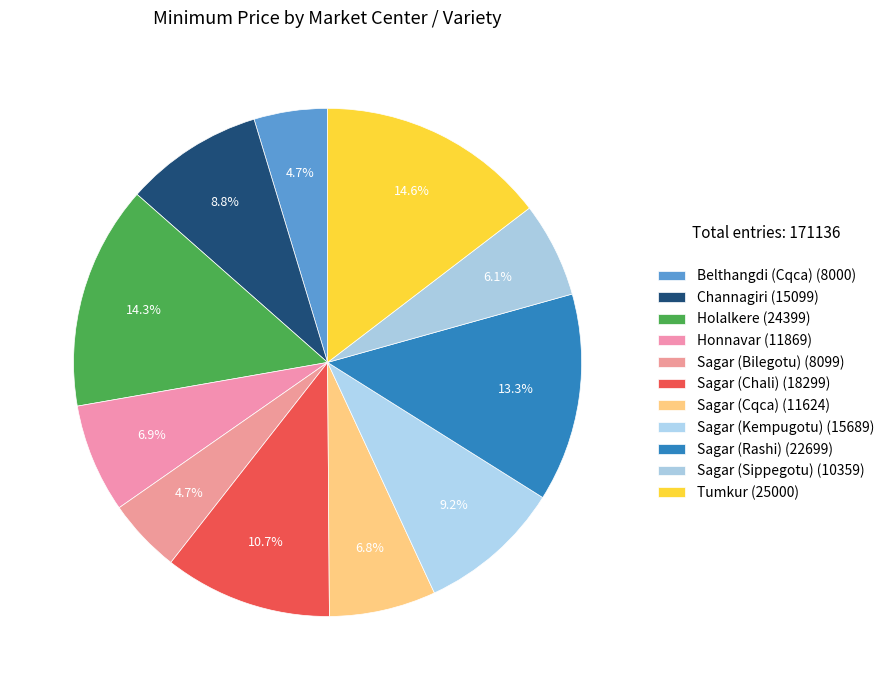

To the nearest percent, what is the average slice percentage?

9%